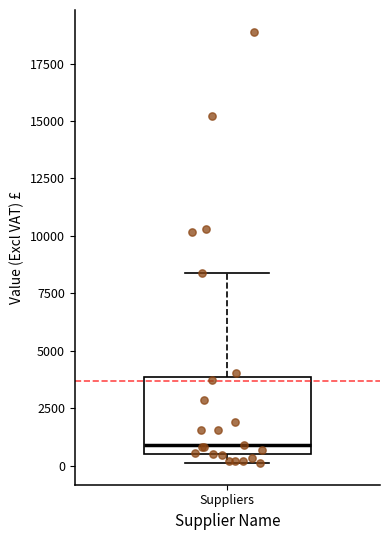

Where is the lower edge of the box for Suppliers on the y-axis? The values are not printed on the chart, so give them approximately, as read against the axis.

500